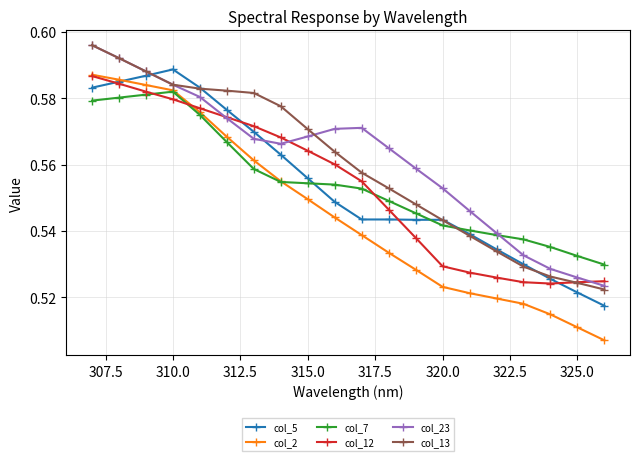

How many data points does each series have?

20